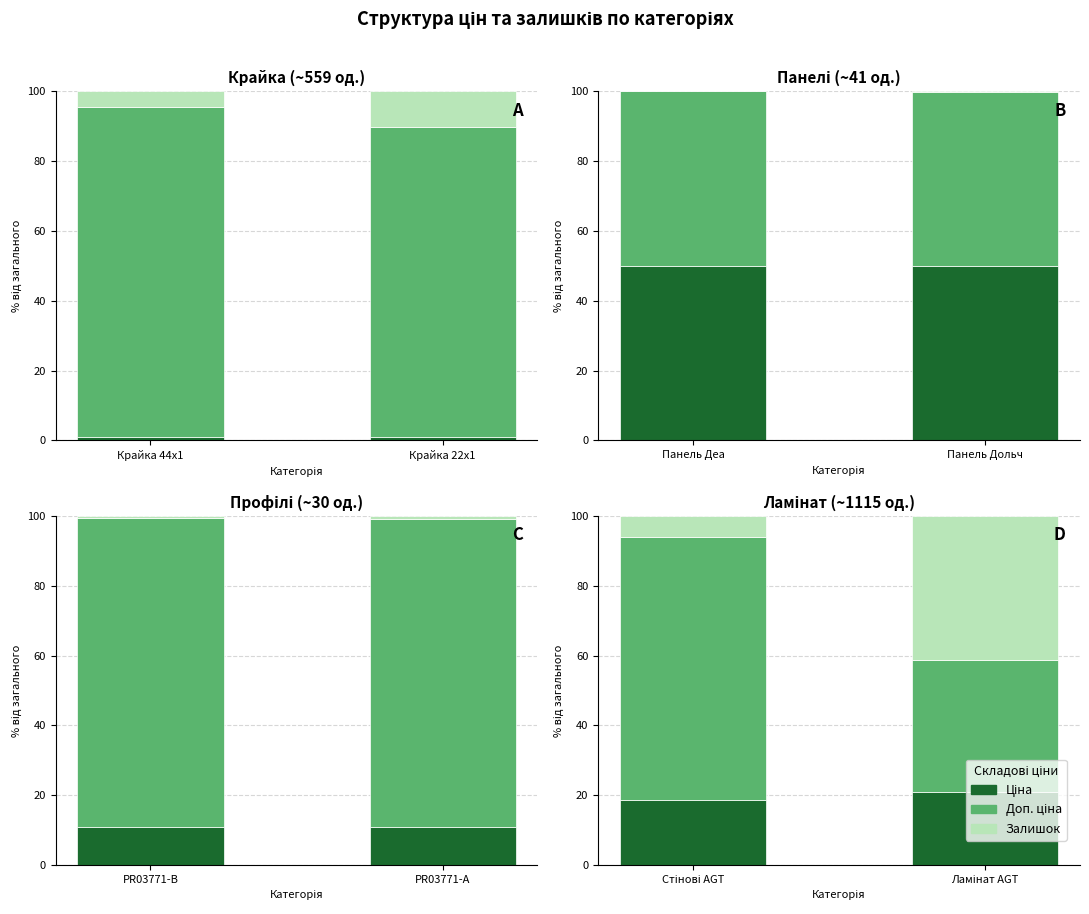

What is the value of the Залишок bar at the 2nd from the left?

41.3